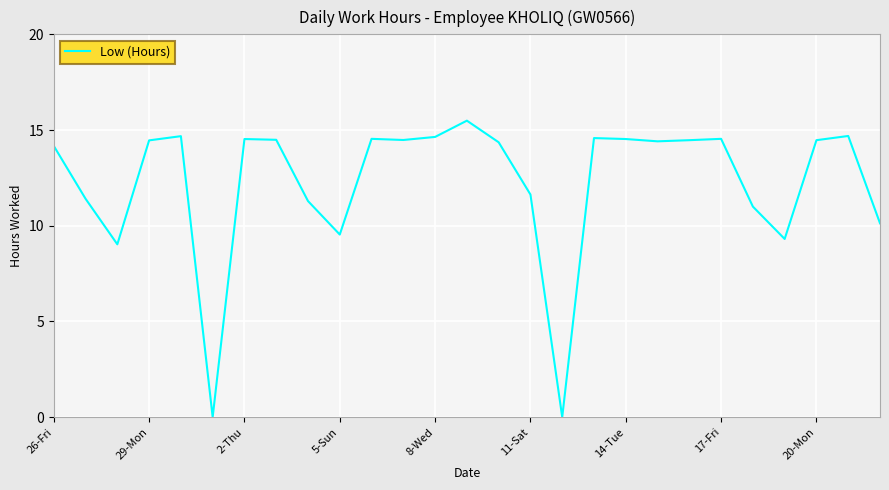

Does the chart display data point markers on the line(s)?

No